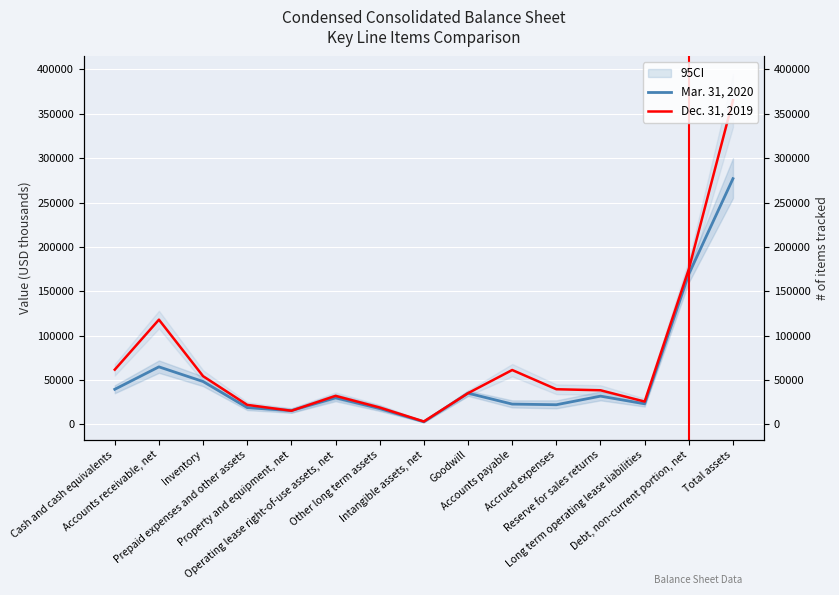

What are all the series names shown in the legend?

Mar. 31, 2020, Dec. 31, 2019